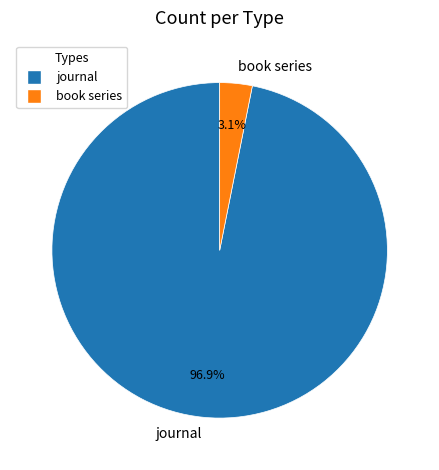

What is the largest slice in the pie chart?

journal